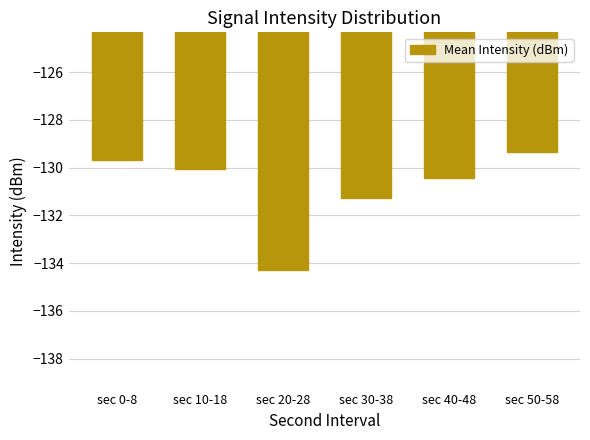

Reading right to left, list all the values displayed in this chart.

sec 50-58=-129.3	sec 40-48=-130.4	sec 30-38=-131.3	sec 20-28=-134.3	sec 10-18=-130.1	sec 0-8=-129.7